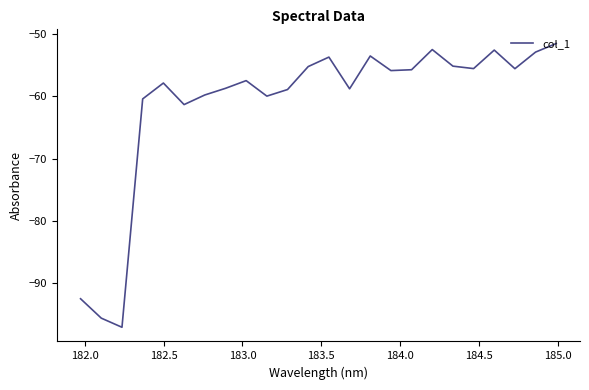

What is the minimum value shown in the chart?

-97.2